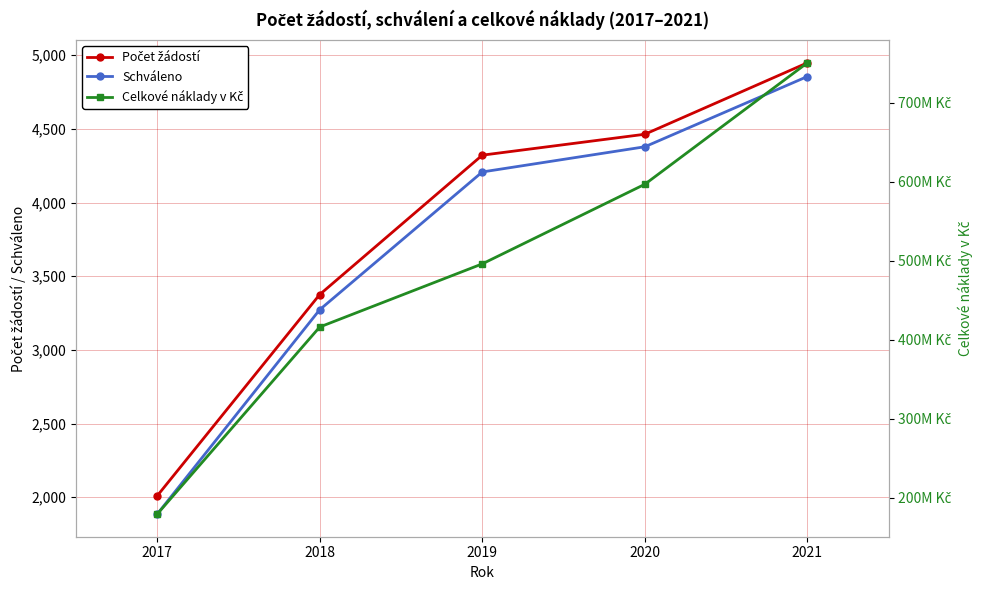

Reading left to right, transcribe all the data shown in this chart.

Počet žádostí: 2017=2009.0	2018=3376.0	2019=4322.0	2020=4464.0	2021=4949.0
Schváleno: 2017=1885.0	2018=3273.0	2019=4208.0	2020=4379.0	2021=4856.0
Celkové náklady v Kč: 2017=179215372.2	2018=416055618.8	2019=495945746.7	2020=596680880.0	2021=750371864.8